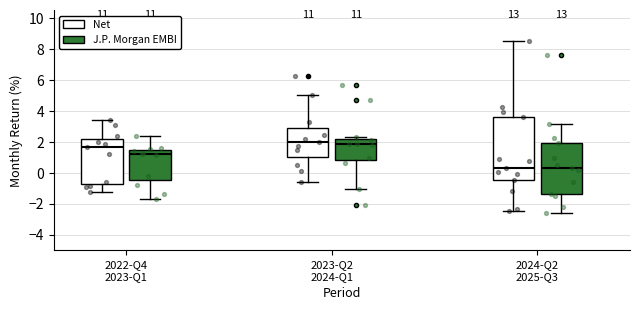

Which box is the tallest, from its lower edge to its upper edge?

2024-Q2 2025-Q3 (Net)